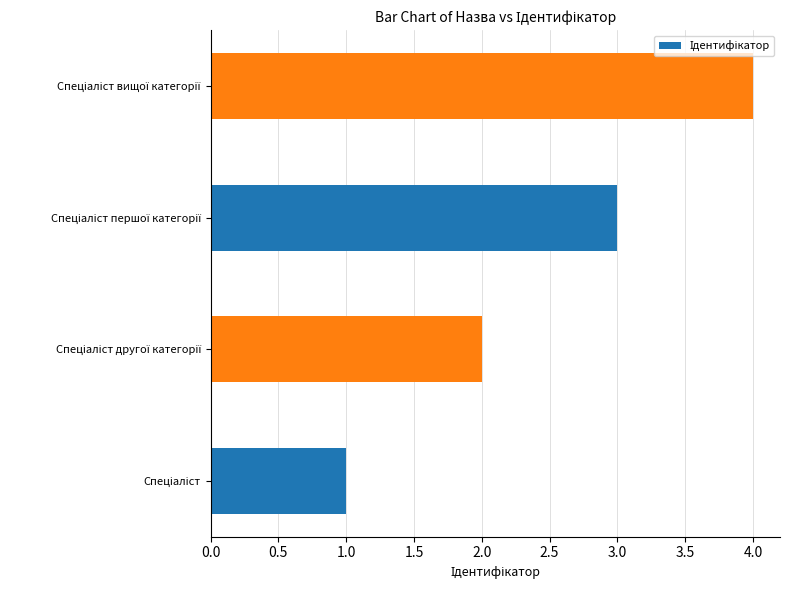

What is the greatest value displayed?

4